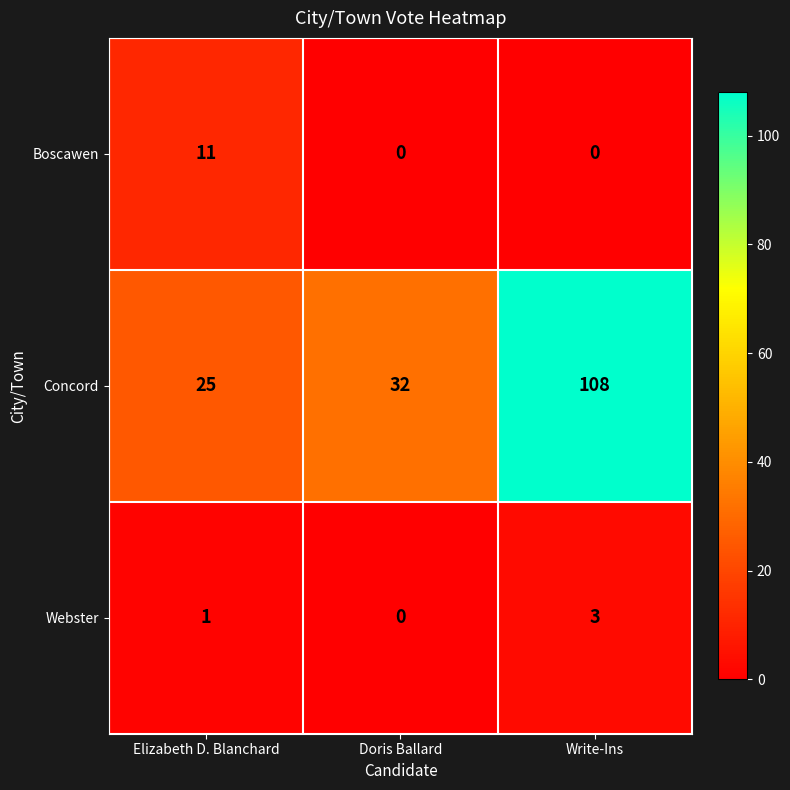

Read the Boscawen value at Elizabeth D. Blanchard.

11